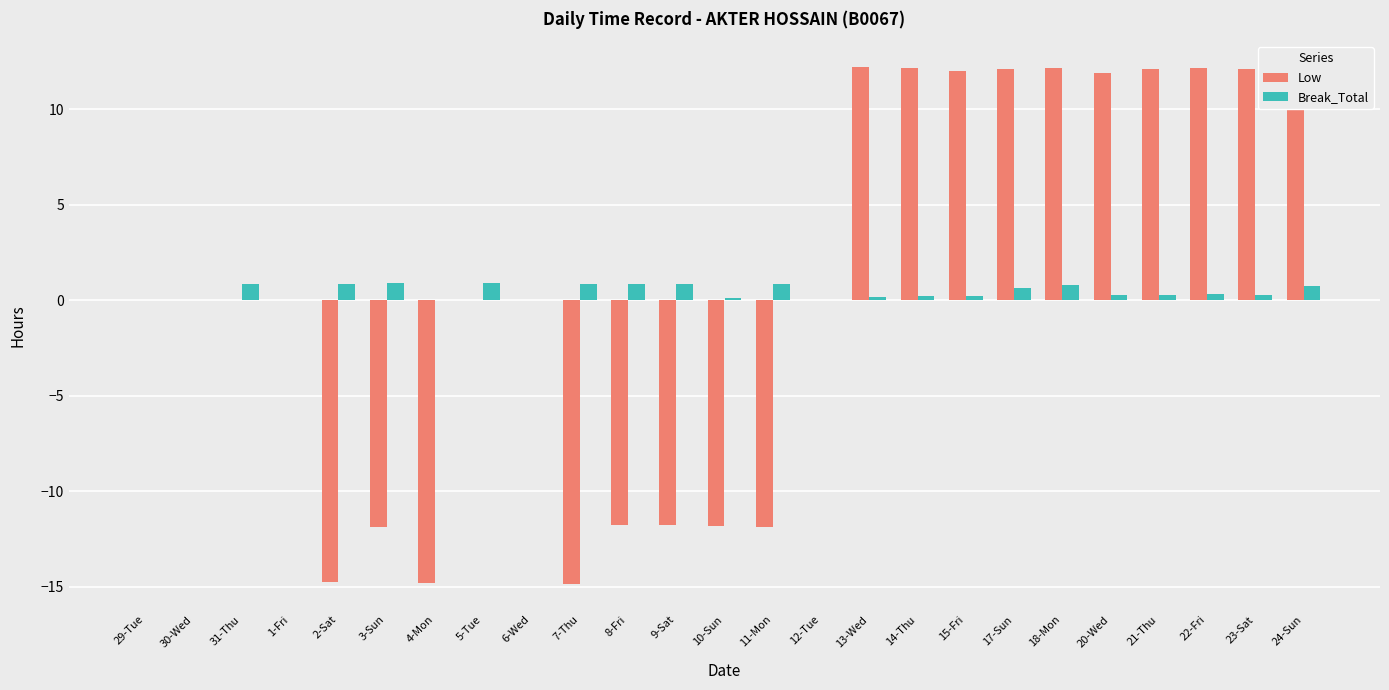

What is the average value of the Break_Total series?

0.4